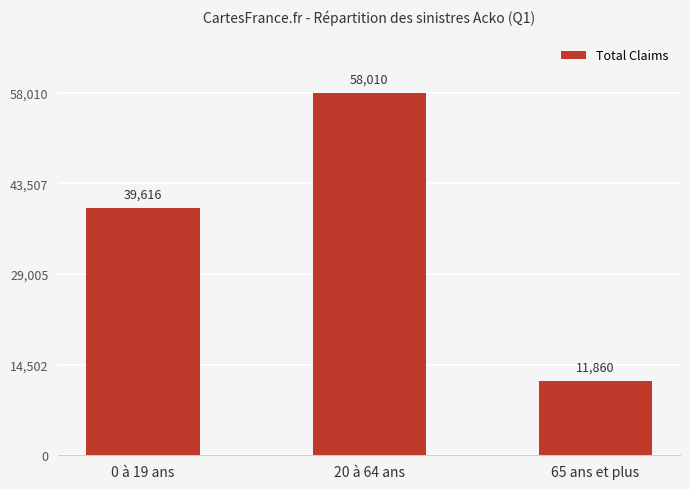

What is the average value?

36495